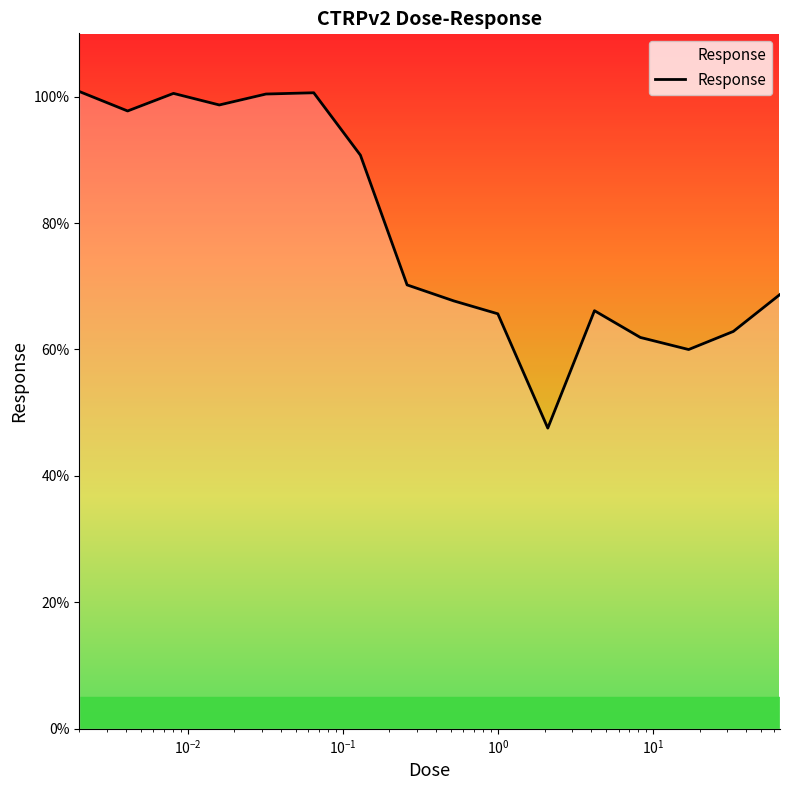

What is the difference between the maximum and minimum values?

53.2